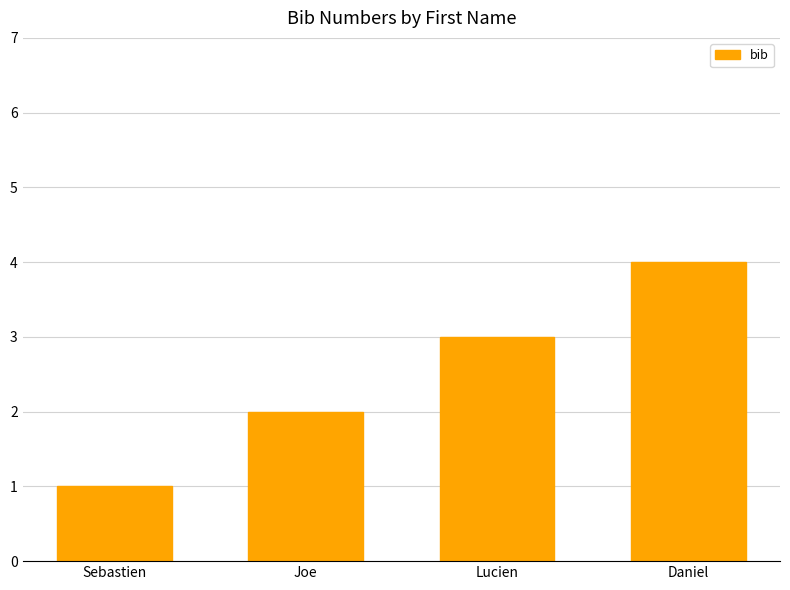

Are the bars horizontal?

No